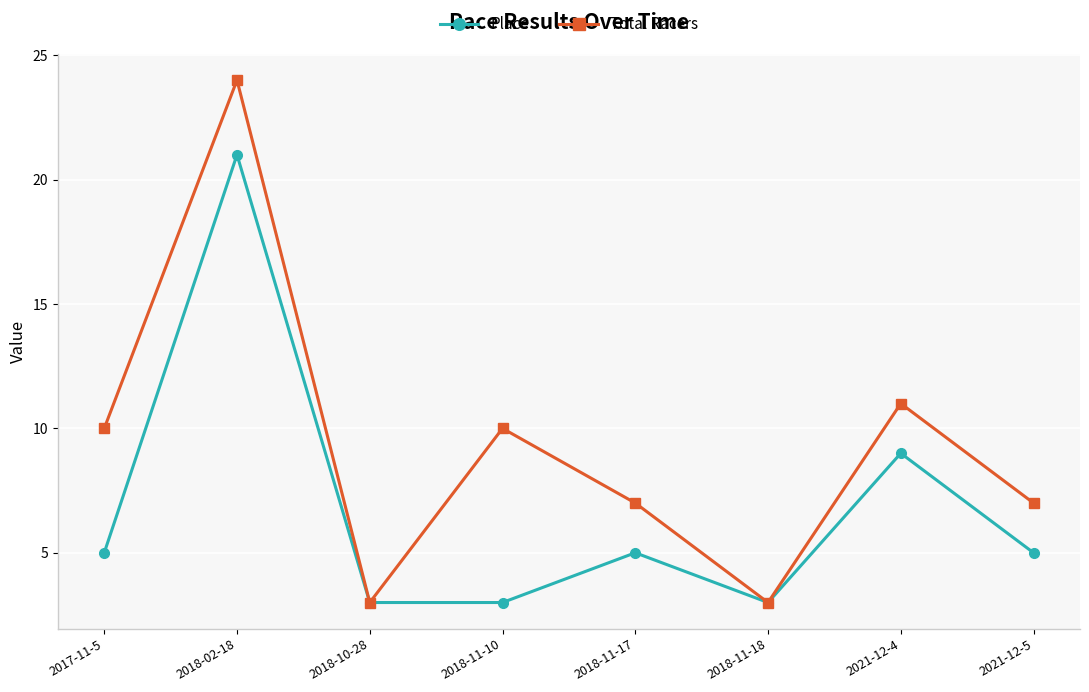

True or false: Place has more than 0 points higher than both neighbors.

True